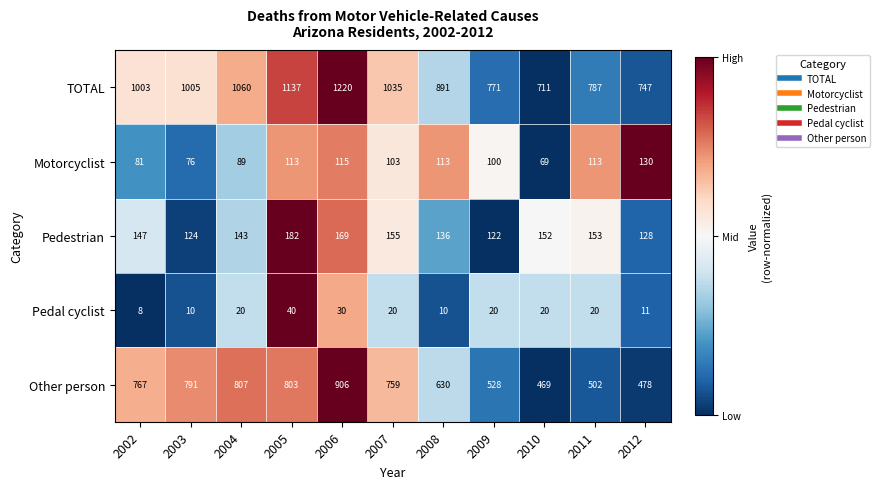

Which series has the largest range (max minus min)?

TOTAL